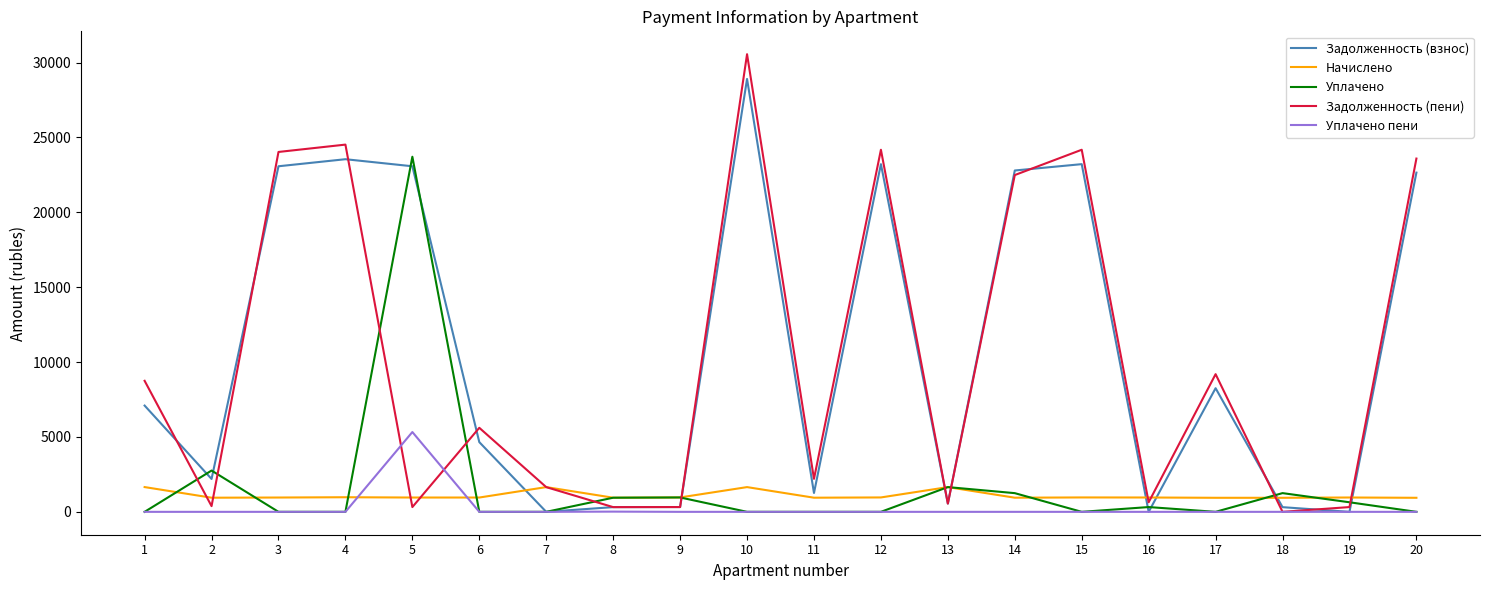

Which series has the widest spread of values?

Задолженность (пени)